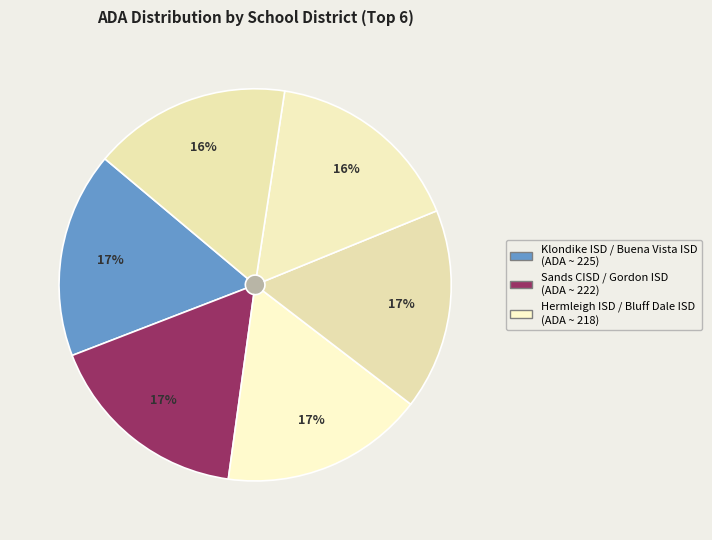

What percentage is NOT represented by Hermleigh ISD?

83.6%